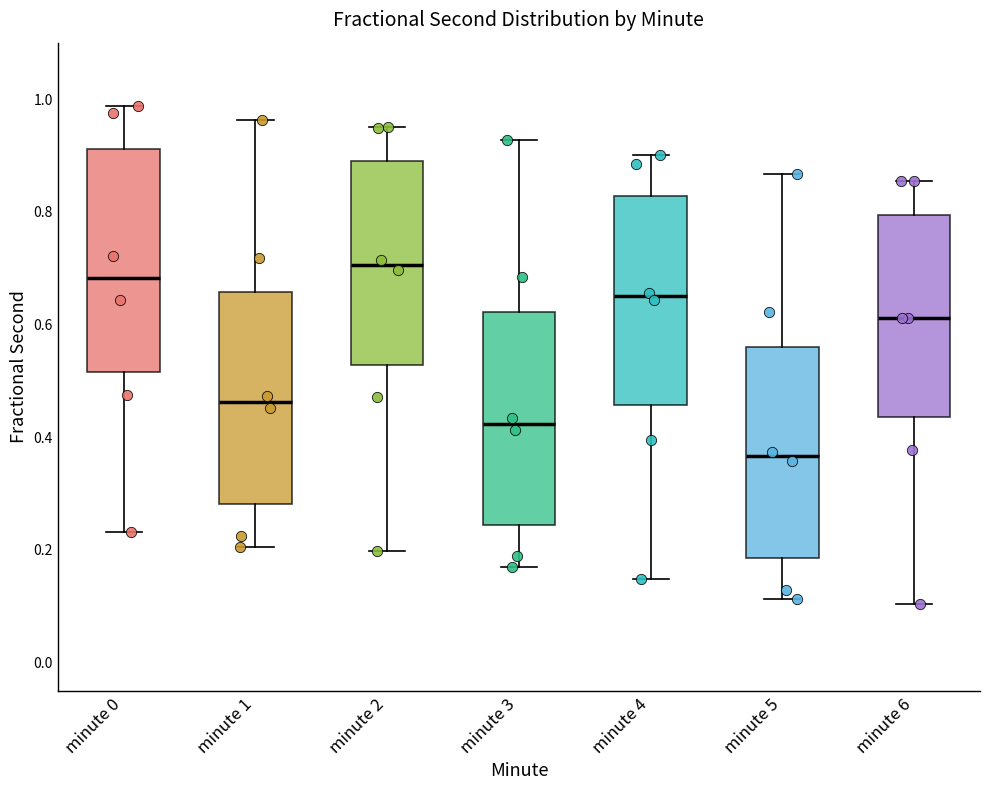

Reading left to right, read every box against the y-axis: the position of its median line, the range the box covers, and the ends of its whiskers. The values are not printed on the chart, so give them approximately, as read against the axis.

minute 0: median 0.68, box 0.52 to 0.92, whiskers 0.24 to 0.98
minute 1: median 0.46, box 0.28 to 0.66, whiskers 0.20 to 0.96
minute 2: median 0.70, box 0.52 to 0.90, whiskers 0.20 to 0.94
minute 3: median 0.42, box 0.24 to 0.62, whiskers 0.16 to 0.92
minute 4: median 0.66, box 0.46 to 0.82, whiskers 0.14 to 0.90
minute 5: median 0.36, box 0.18 to 0.56, whiskers 0.12 to 0.86
minute 6: median 0.62, box 0.44 to 0.80, whiskers 0.10 to 0.86